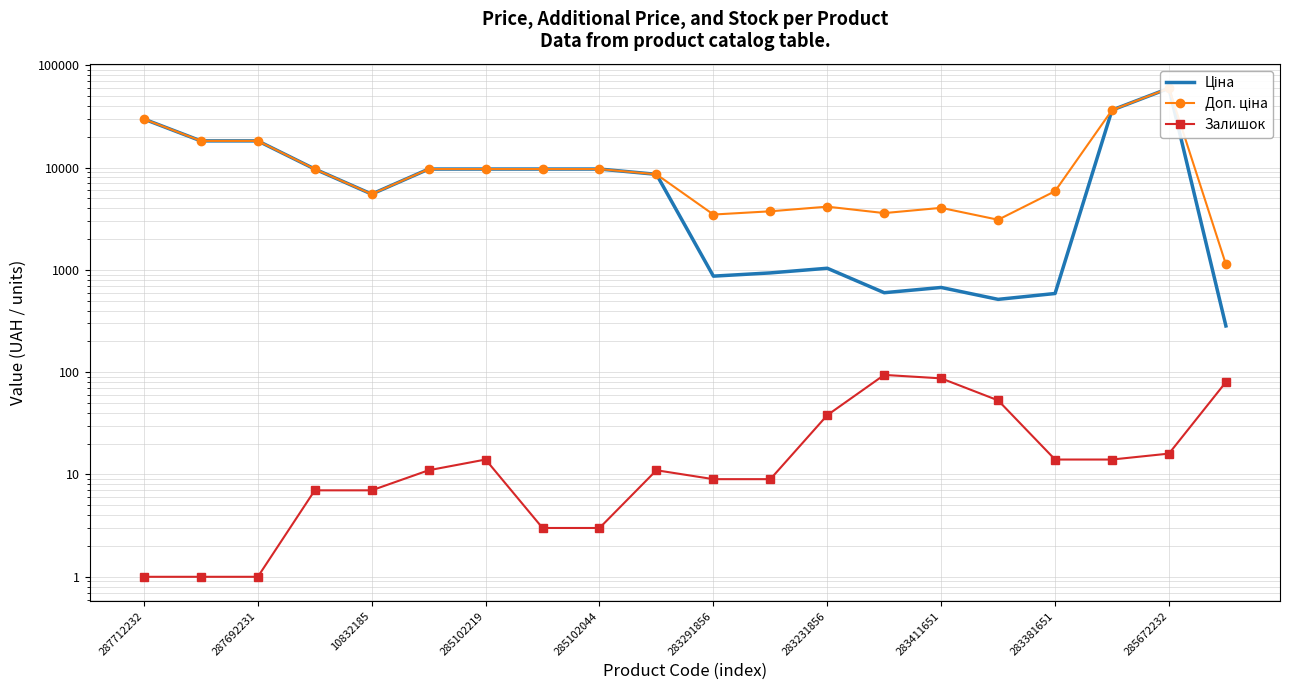

Does the chart have visible grid lines?

Yes